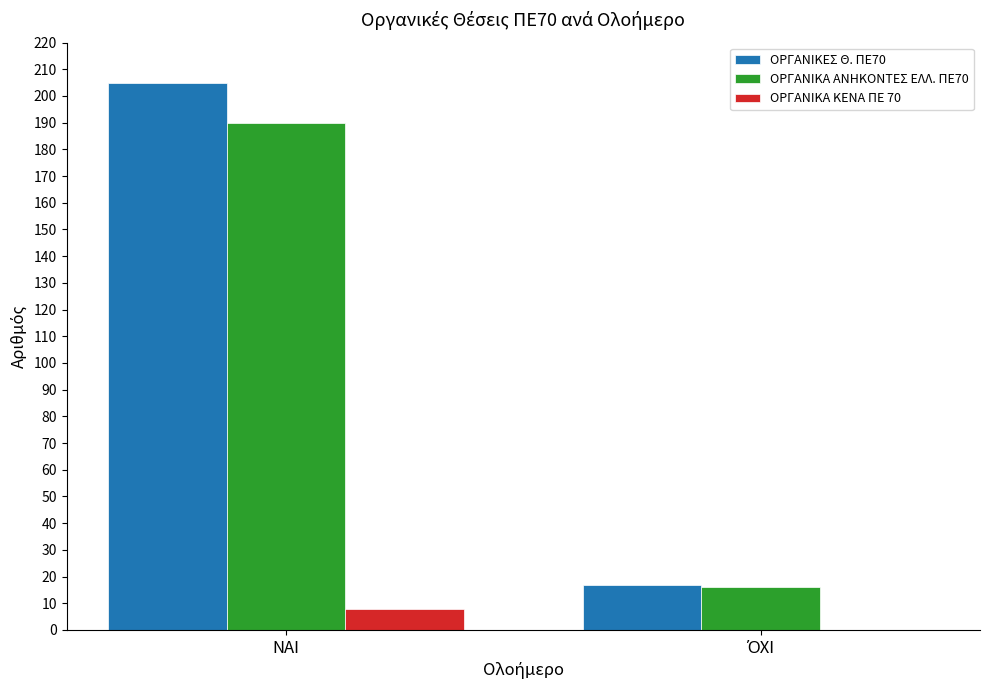

How many groups of bars are there?

2